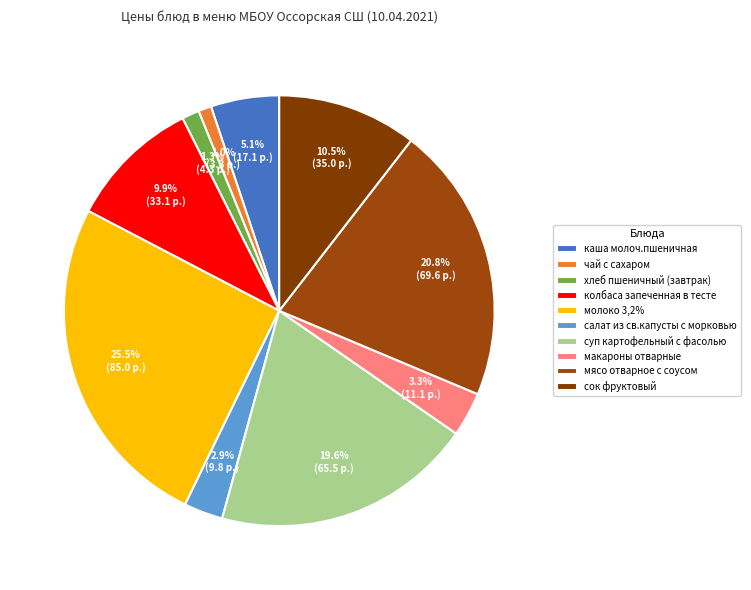

What is the total percentage of молоко 3,2% and каша молоч.пшеничная?

30.6%